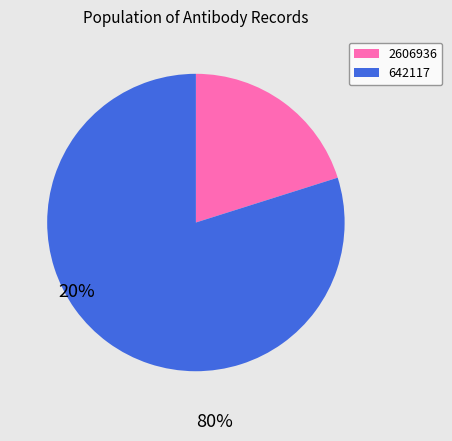

Is it true that 2606936 is 7% of the pie?

False